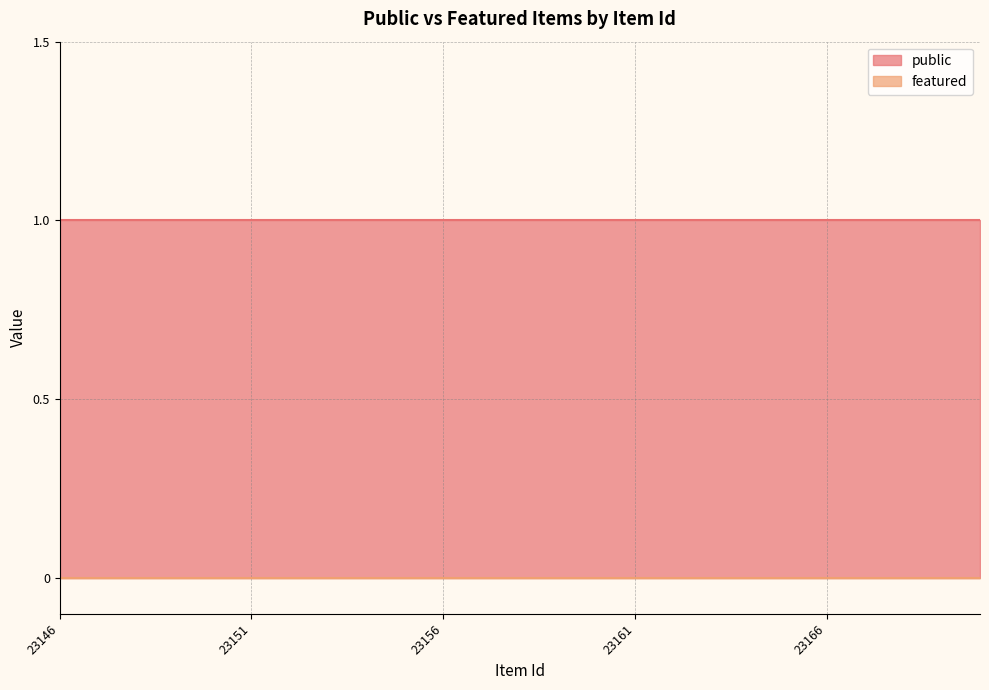

Reading right to left, what are all the values shown in this chart?

public: 23170=1	23169=1	23168=1	23167=1	23166=1	23165=1	23164=1	23163=1	23162=1	23161=1	23160=1	23159=1	23158=1	23157=1	23156=1	23155=1	23154=1	23153=1	23152=1	23151=1	23150=1	23149=1	23148=1	23147=1	23146=1
featured: 23170=0	23169=0	23168=0	23167=0	23166=0	23165=0	23164=0	23163=0	23162=0	23161=0	23160=0	23159=0	23158=0	23157=0	23156=0	23155=0	23154=0	23153=0	23152=0	23151=0	23150=0	23149=0	23148=0	23147=0	23146=0